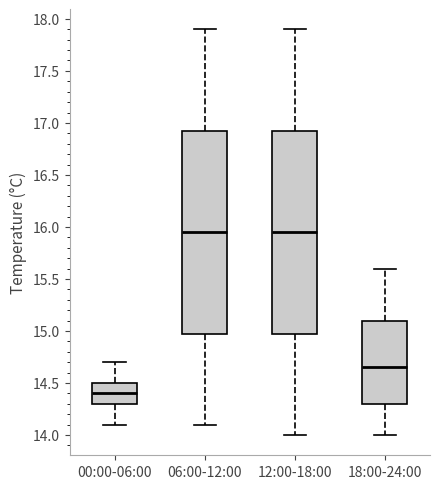

Where is the lower edge of the box for 18:00-24:00 on the y-axis? The values are not printed on the chart, so give them approximately, as read against the axis.

14.30